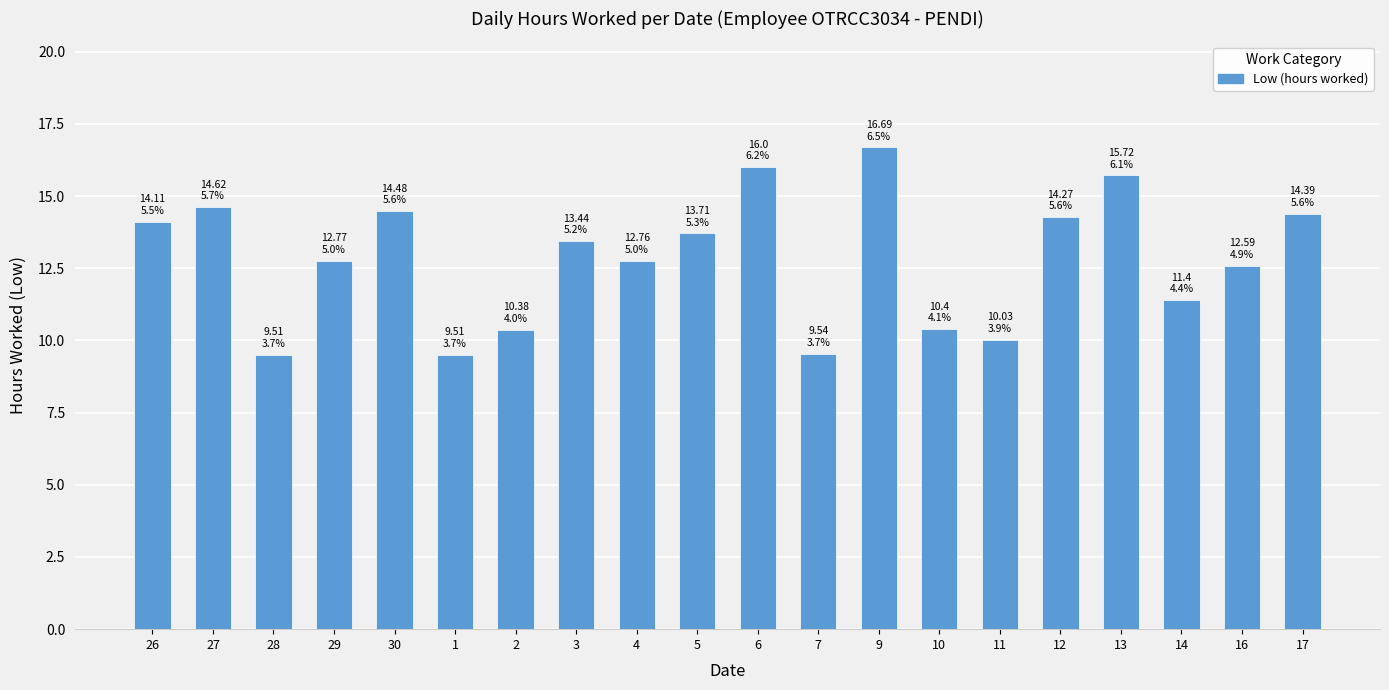

What is the label of the 6th bar from the left?

1